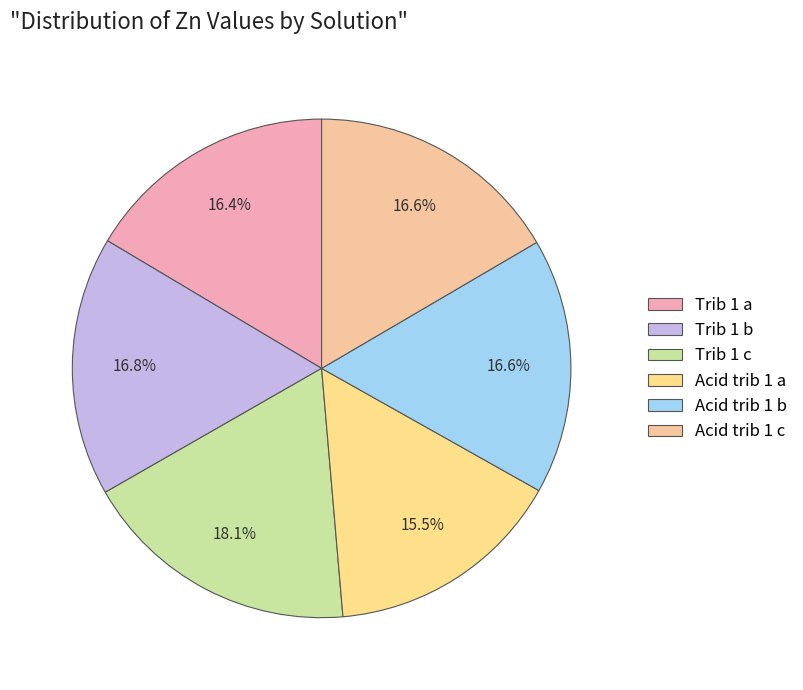

What percentage is the Acid trib 1 c slice, to the nearest percent?

17%